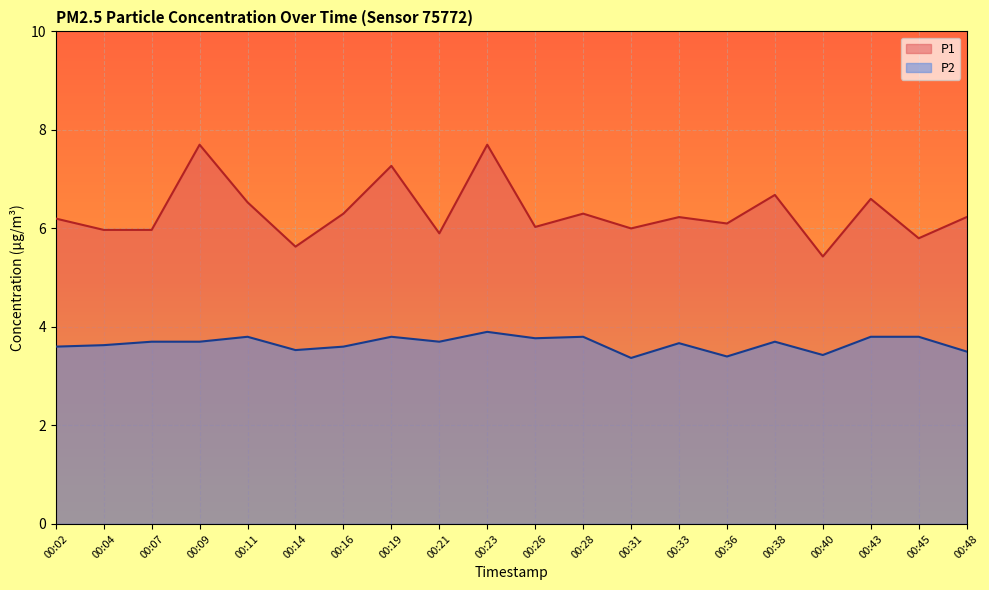

How many lines are shown in the chart?

2